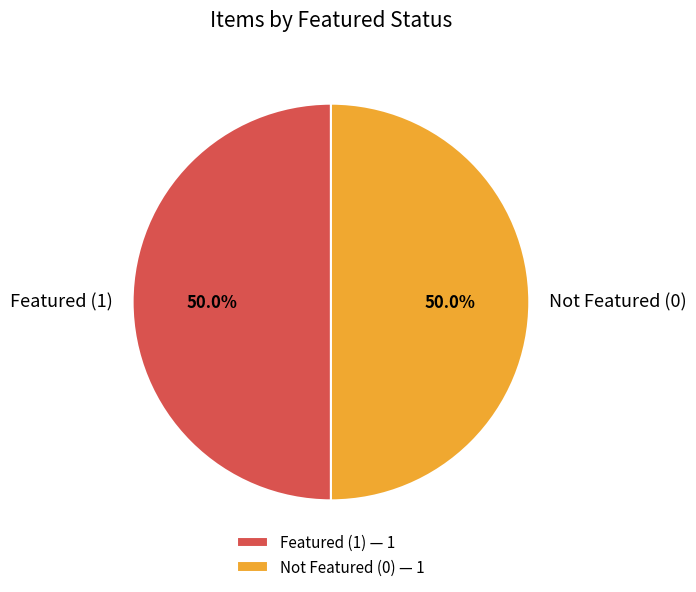

How many slices are in this pie chart?

2